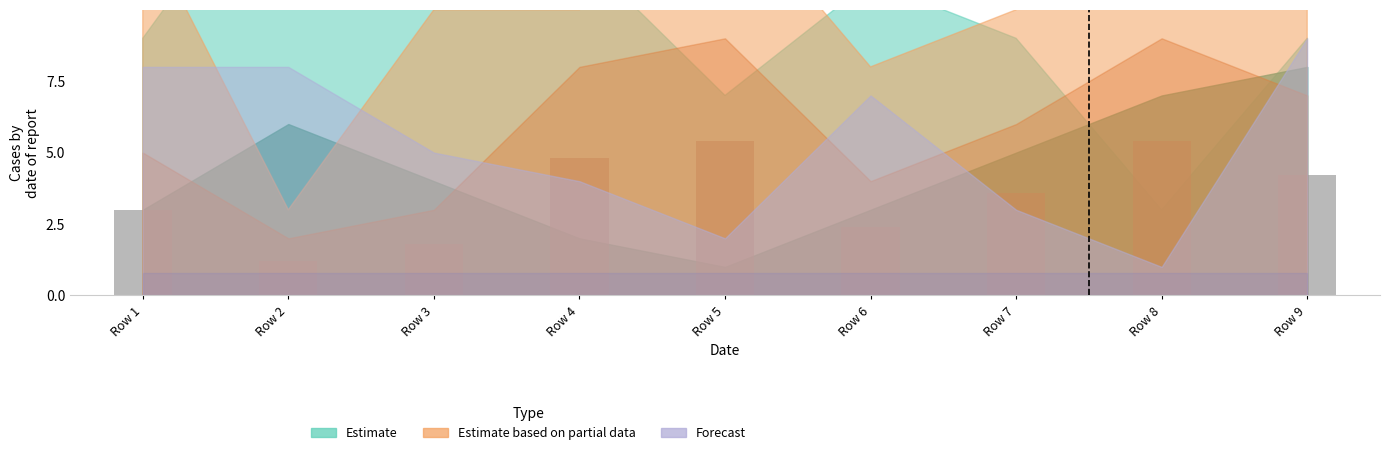

Read the value at Row 2.

1.2